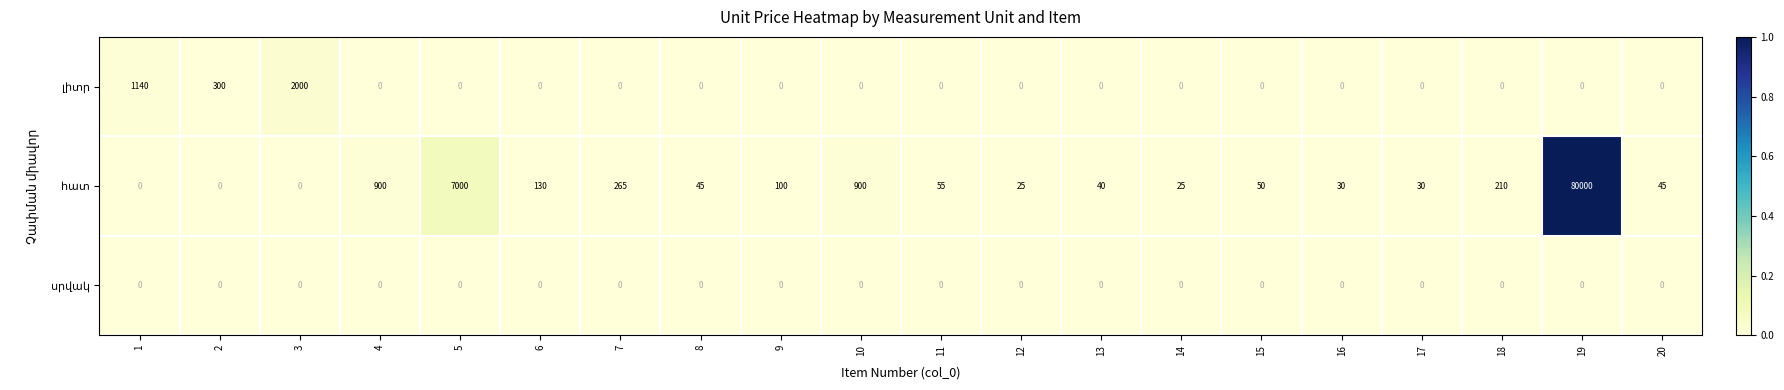

How many series are shown in this chart?

3